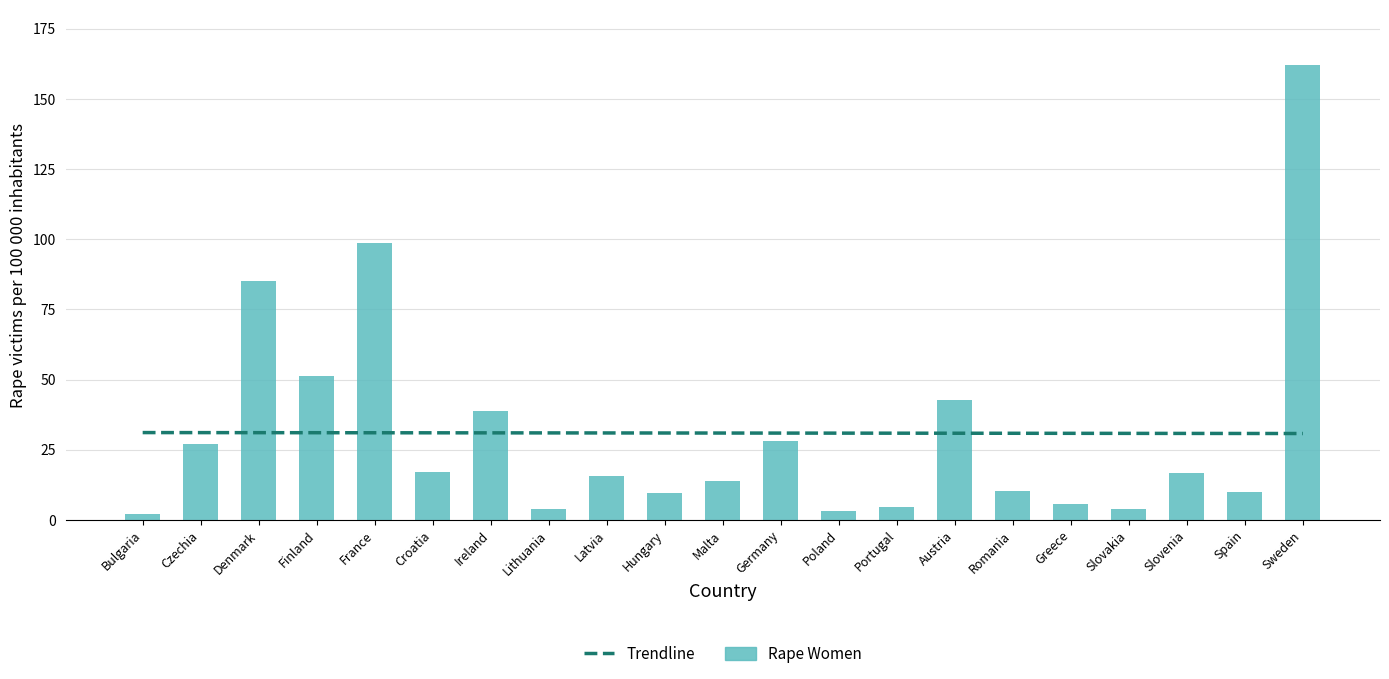

The chart shows a value of 25.0 at Finland. True or false?

False